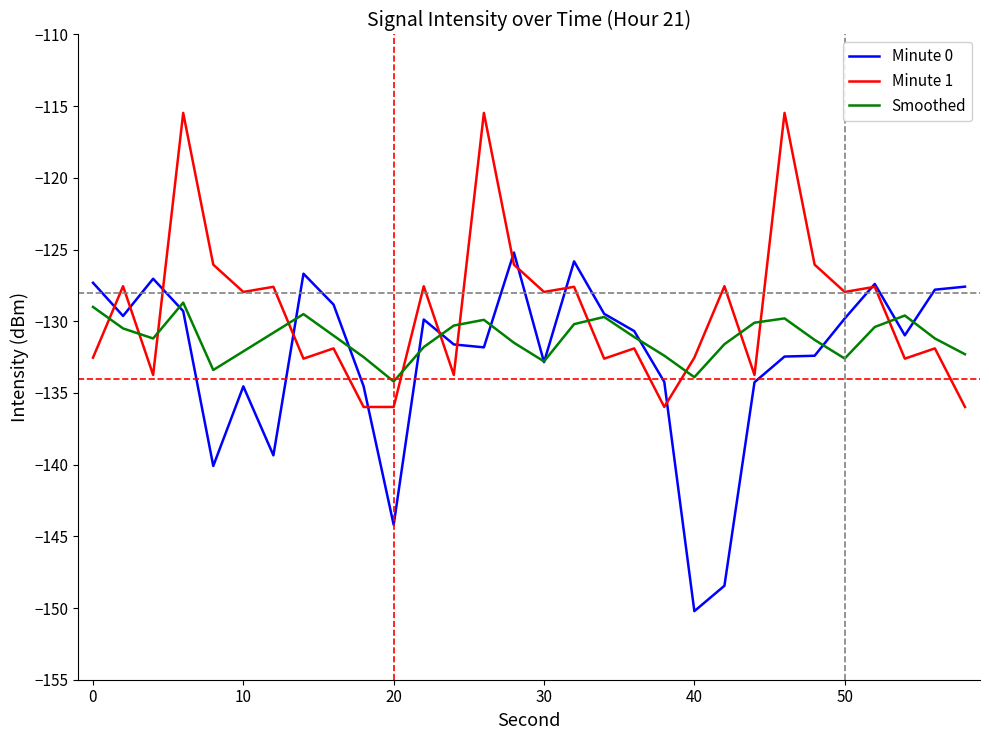

After their last crossing, which series has the higher values: Minute 0 or Minute 1?

Minute 0